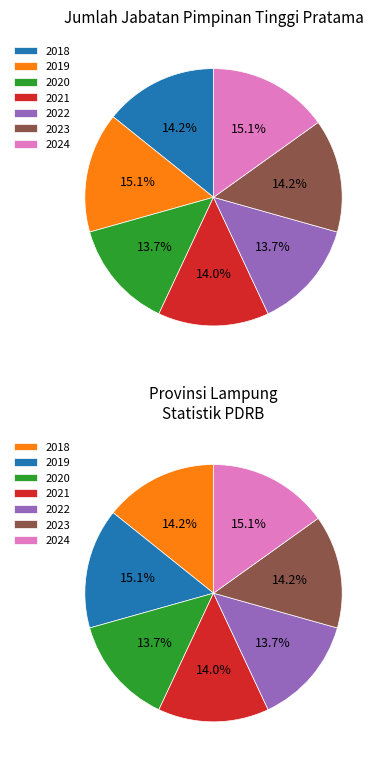

To the nearest percent, what portion does 2024 represent?

15%